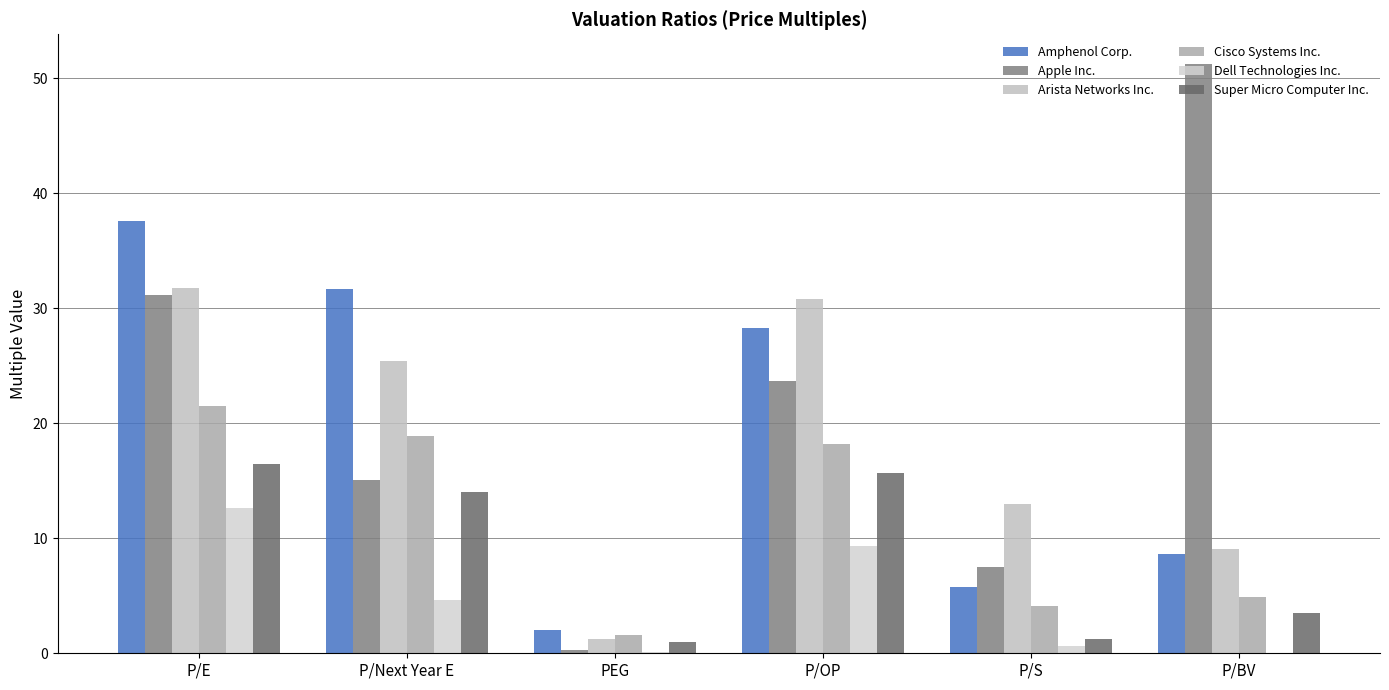

List the labels in order of Arista Networks Inc. value, largest first.

P/E, P/OP, P/Next Year E, P/S, P/BV, PEG